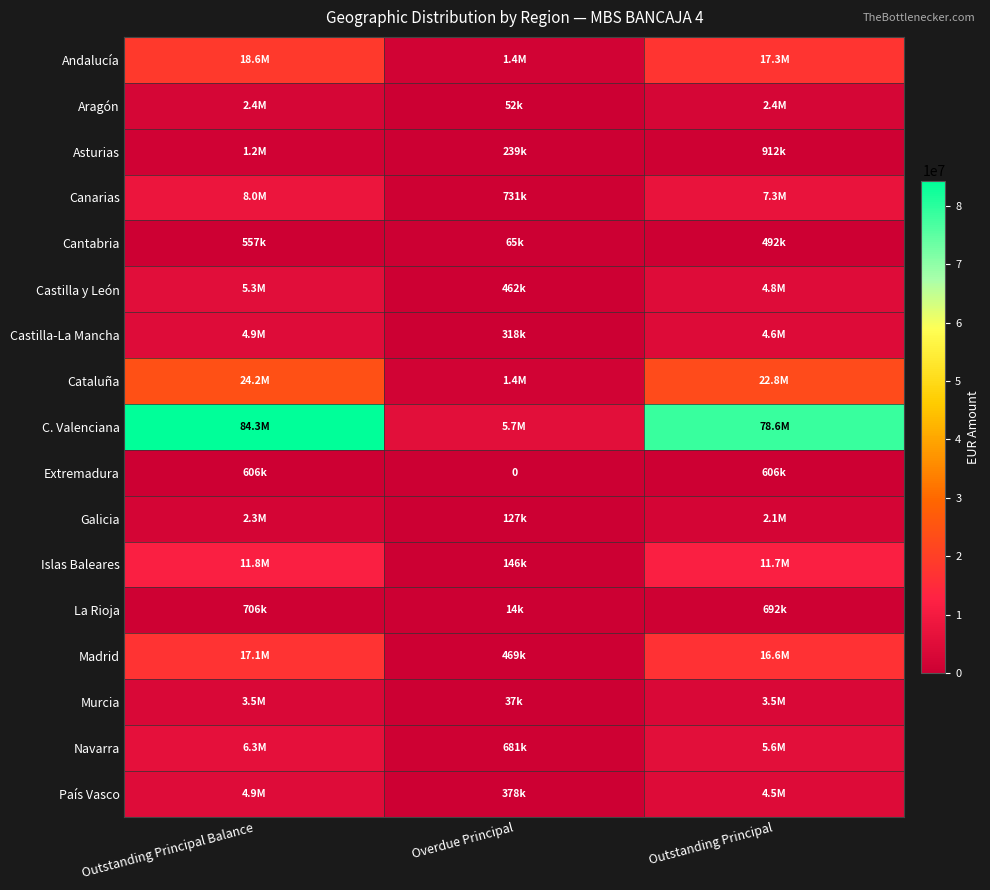

What is the difference between the maximum and minimum values in the Islas Baleares series?

11656745.5